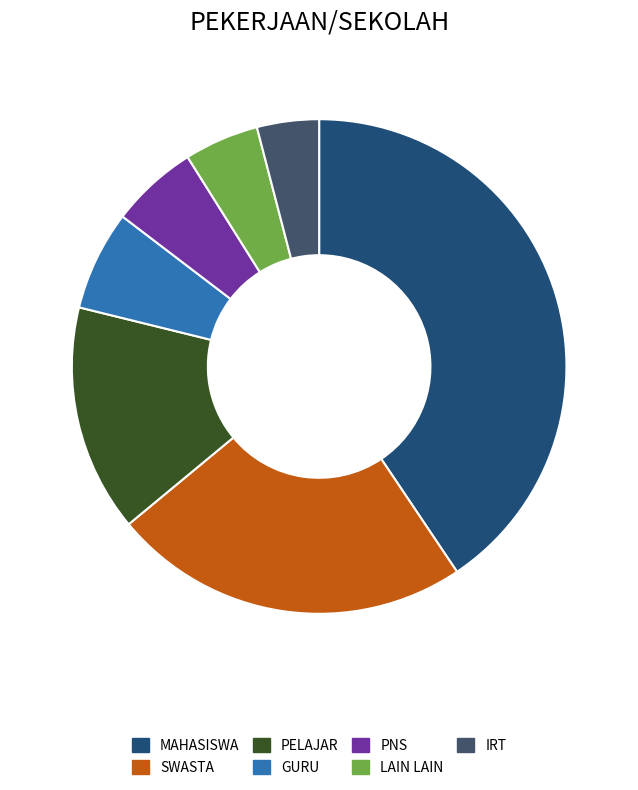

Count the number of slices in the pie.

7